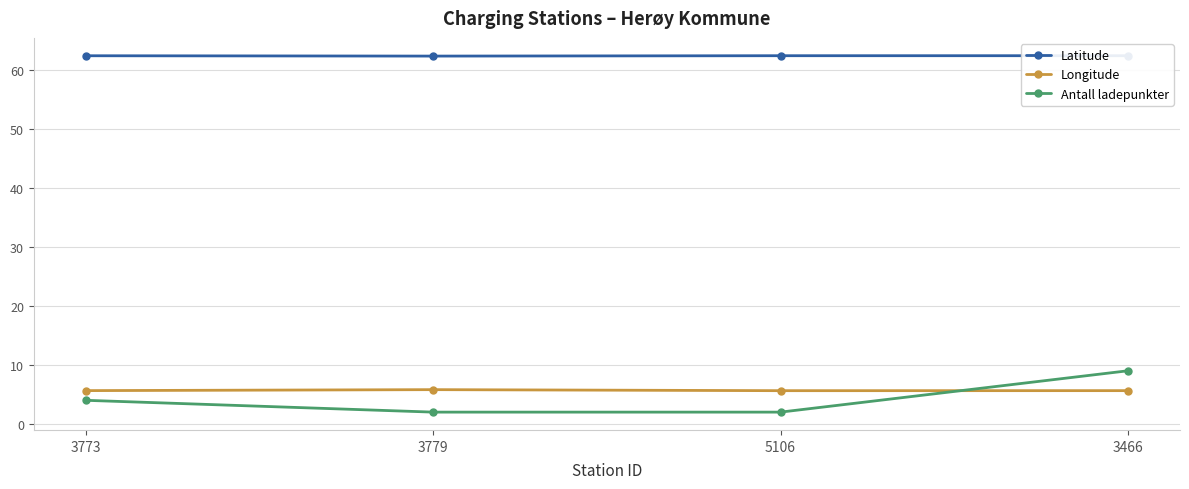

List the labels in order of Latitude value, largest first.

3466, 5106, 3773, 3779